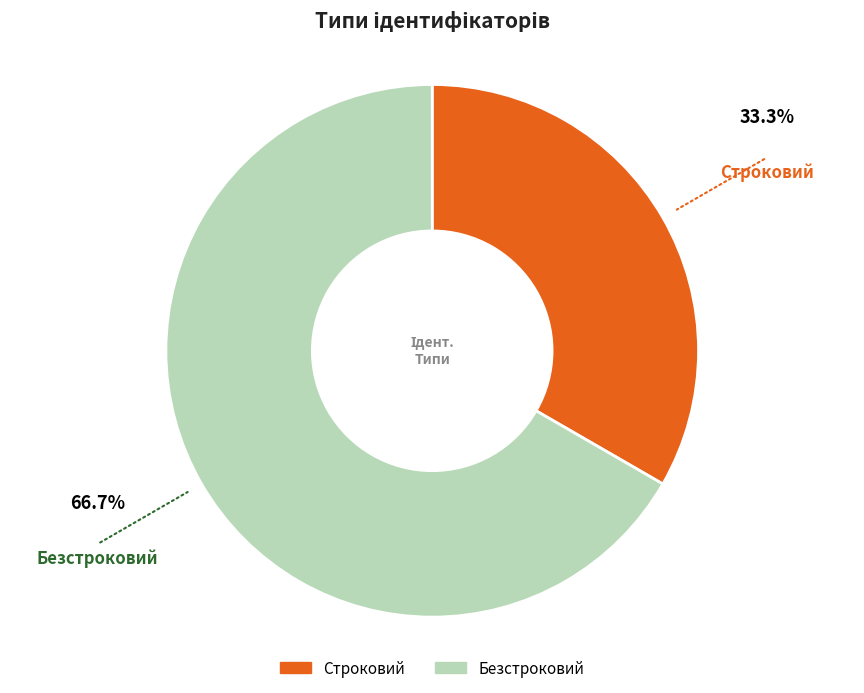

Is it true that Безстроковий is 57% of the pie?

False